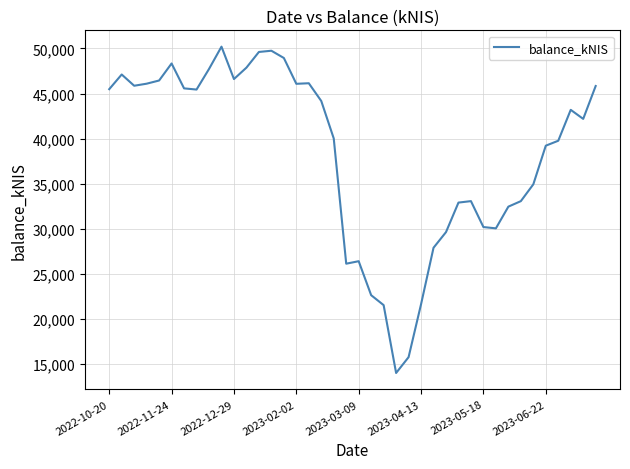

What is the maximum value shown in the chart?

50200.5